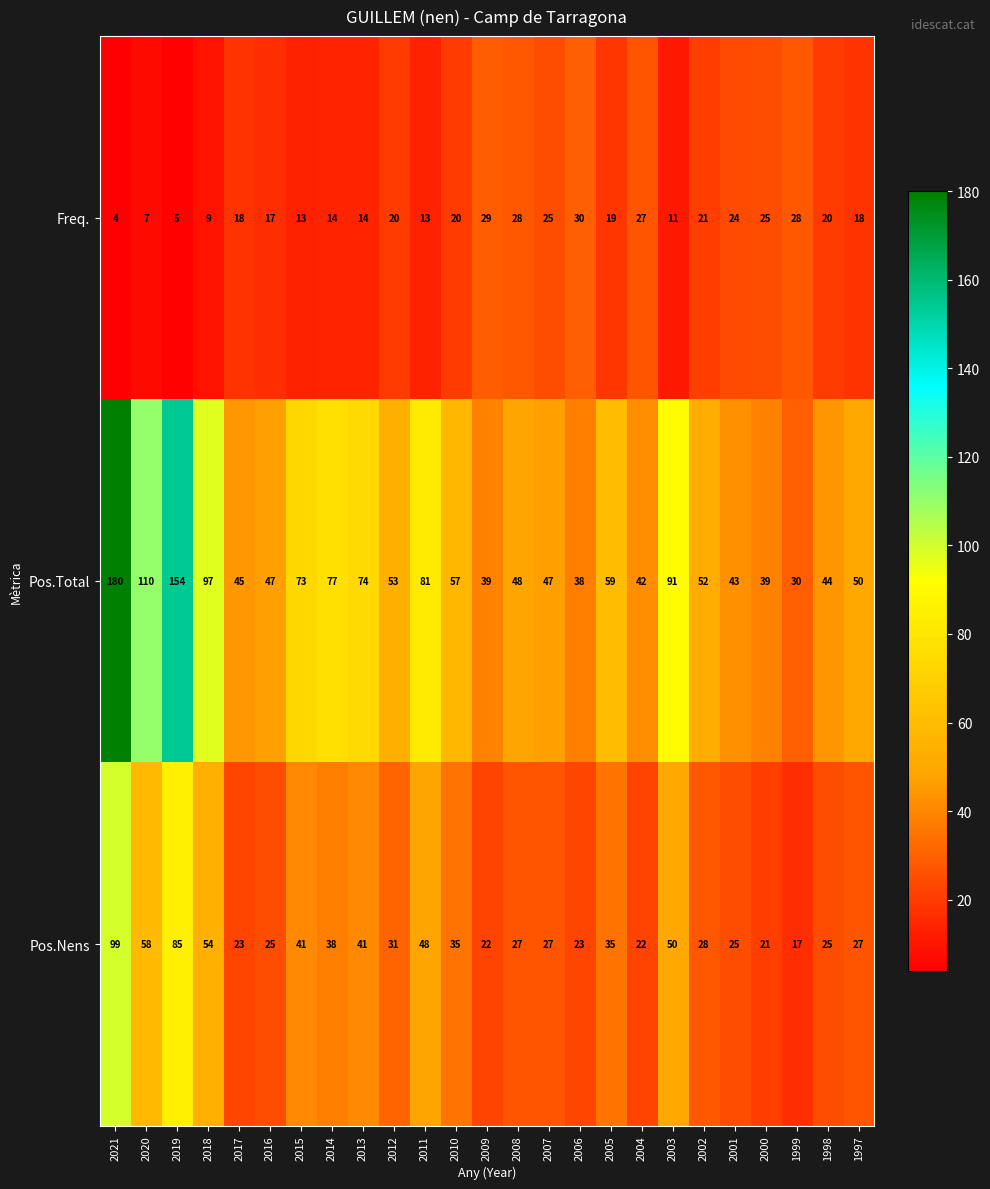

Between 2003 and 2002, which series saw the biggest shift?

Pos.Total